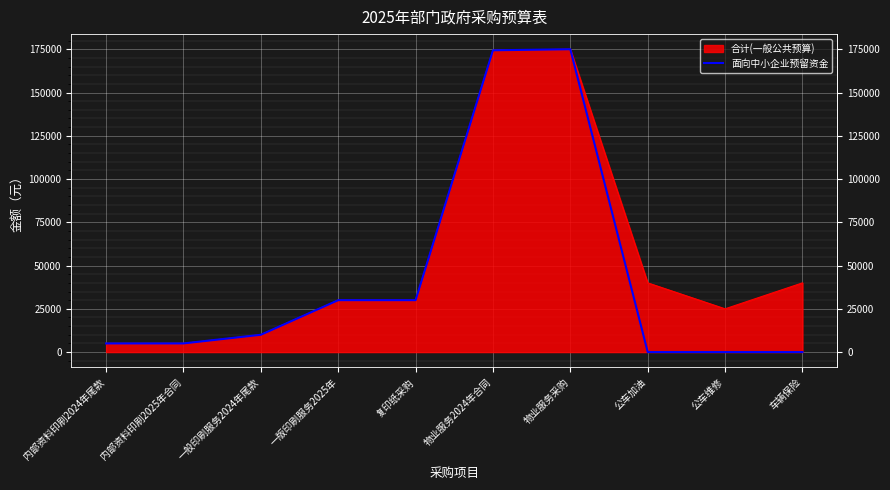

How many interior local peaks (higher than both neighbors) does the data have?

1